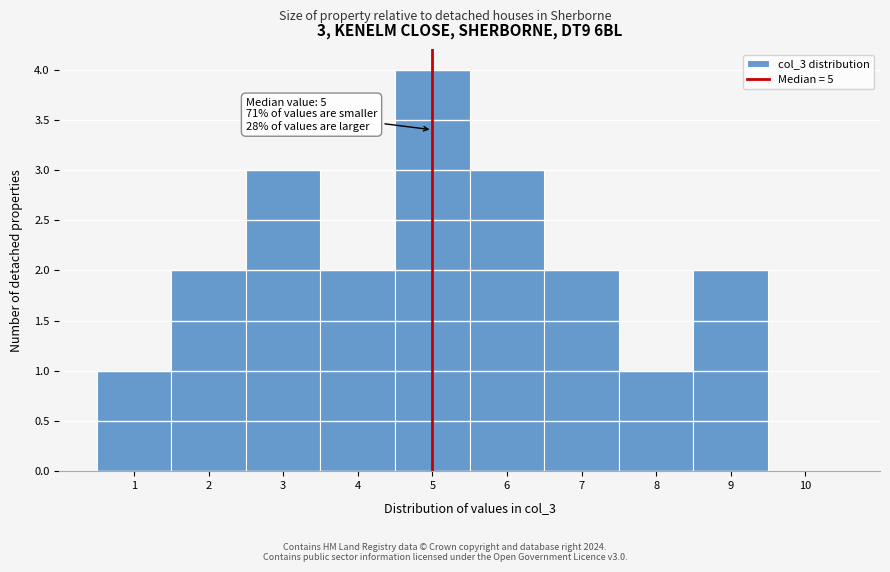

Which range on the x-axis has the tallest bar?

4.5 to 5.5